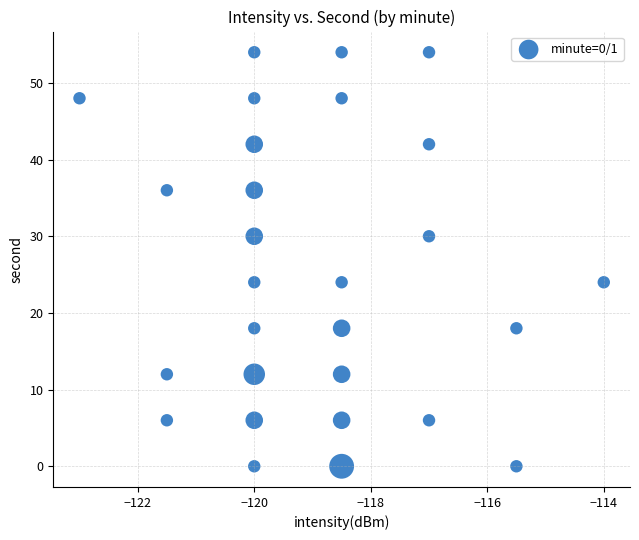

What is the range of Y values (max minus min)?

54